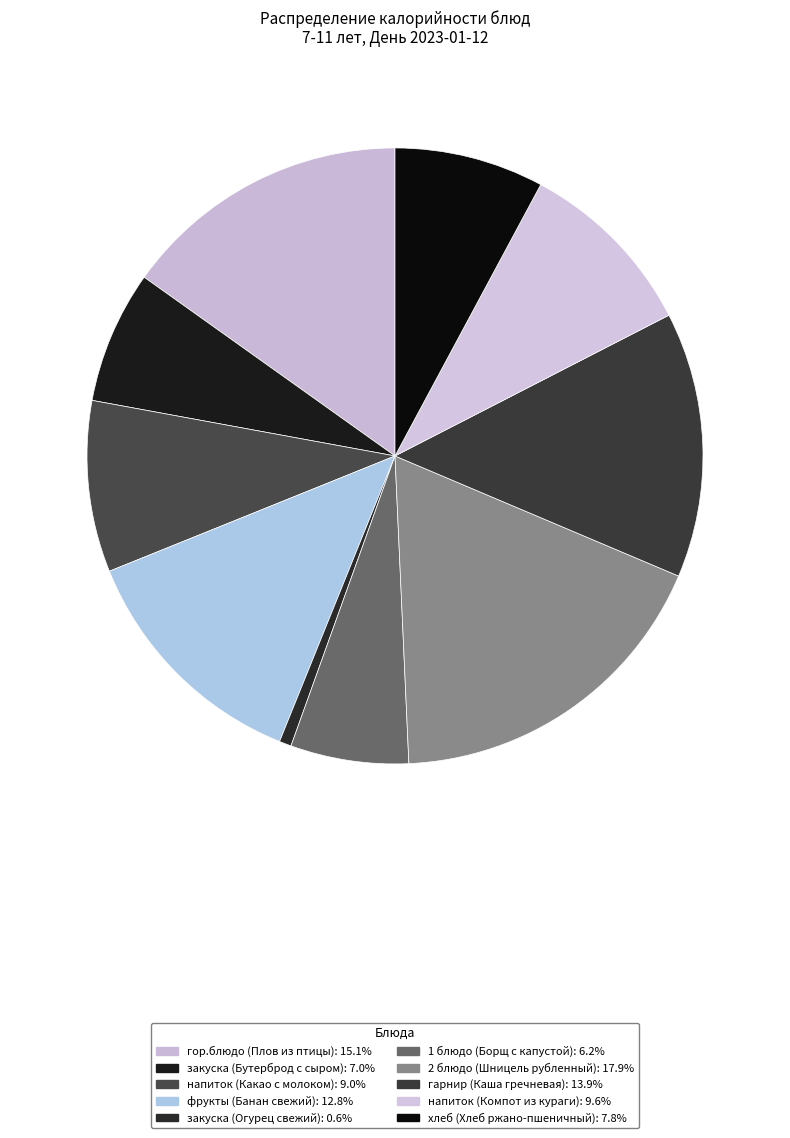

How much of the chart is everything except 1 блюдо (Борщ с капустой)?

93.8%